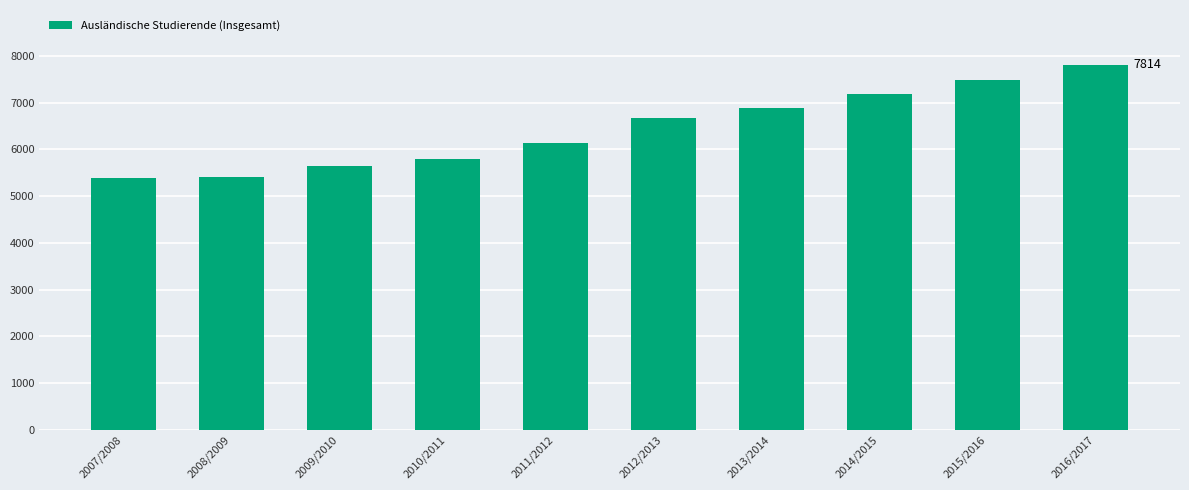

What position from the left is 2009/2010?

3